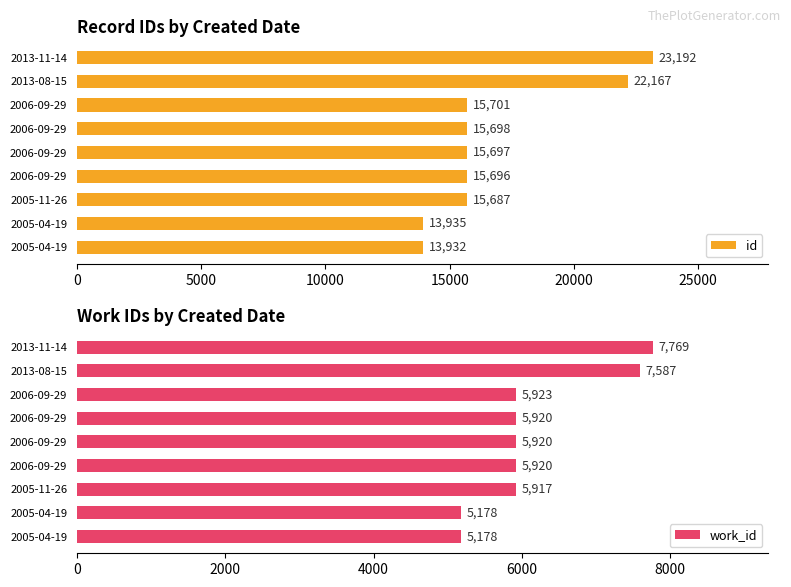

What is the minimum value for work_id?

5178